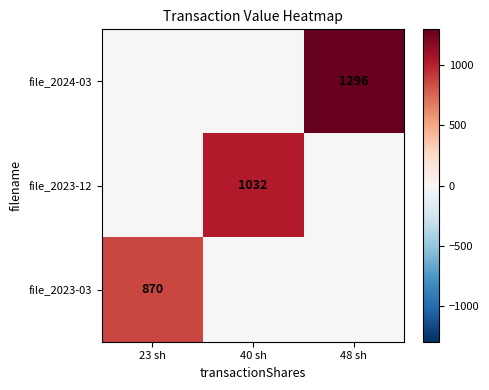

The file_2023-12 series shows 576 at 40 sh. True or false?

False